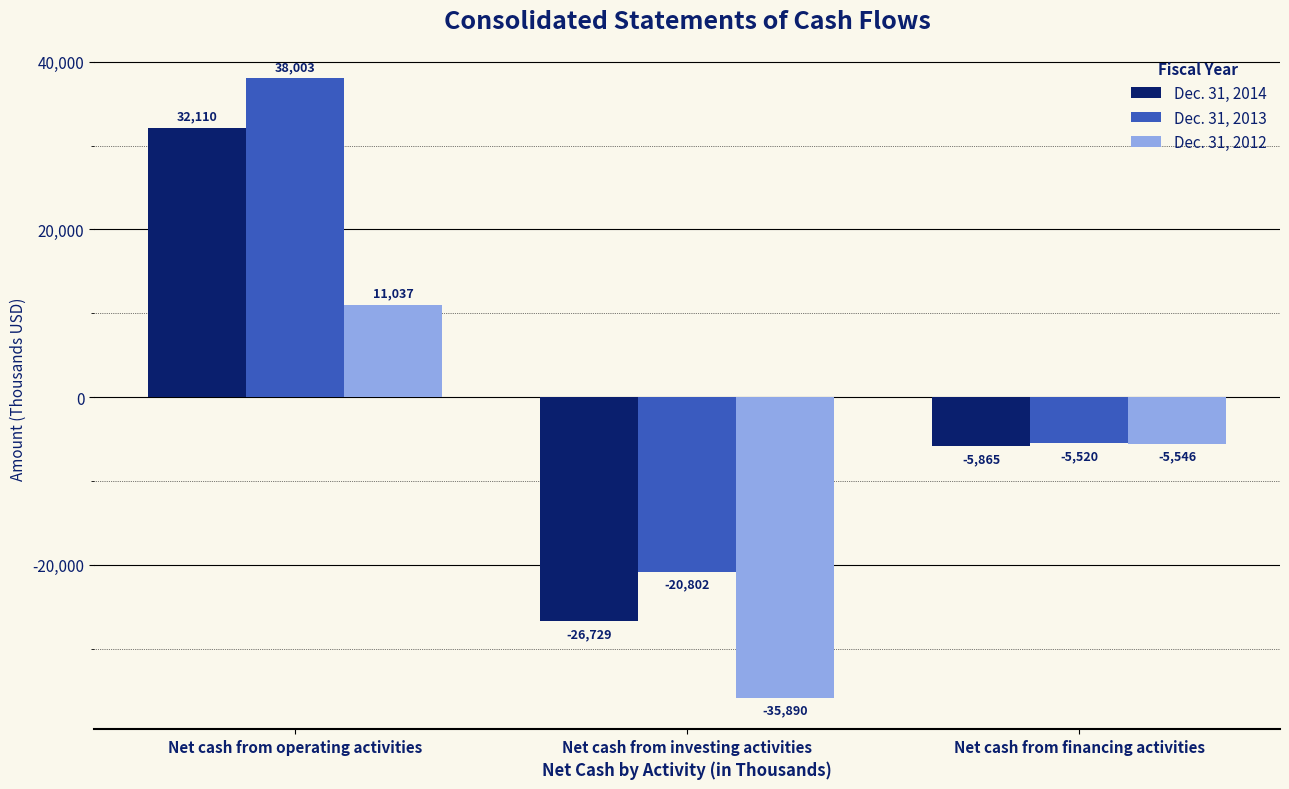

What is the sum of all Dec. 31, 2014 values?

-484